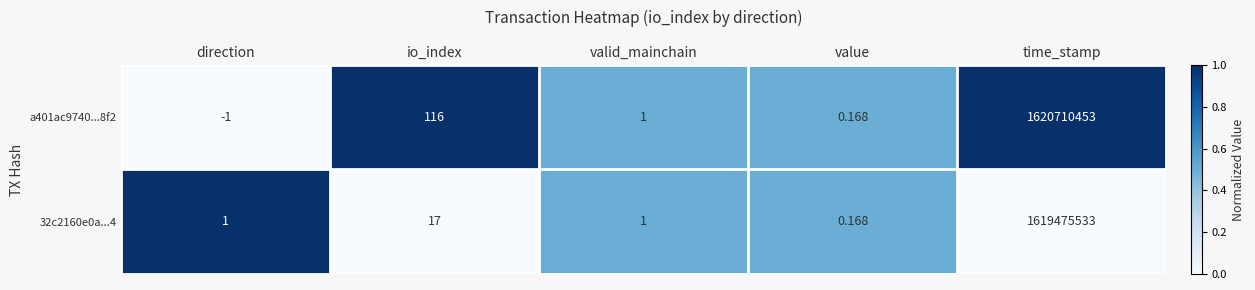

Is the value of 32c2160e0a...4 at io_index greater than the value of a401ac9740...8f2 at io_index?

No